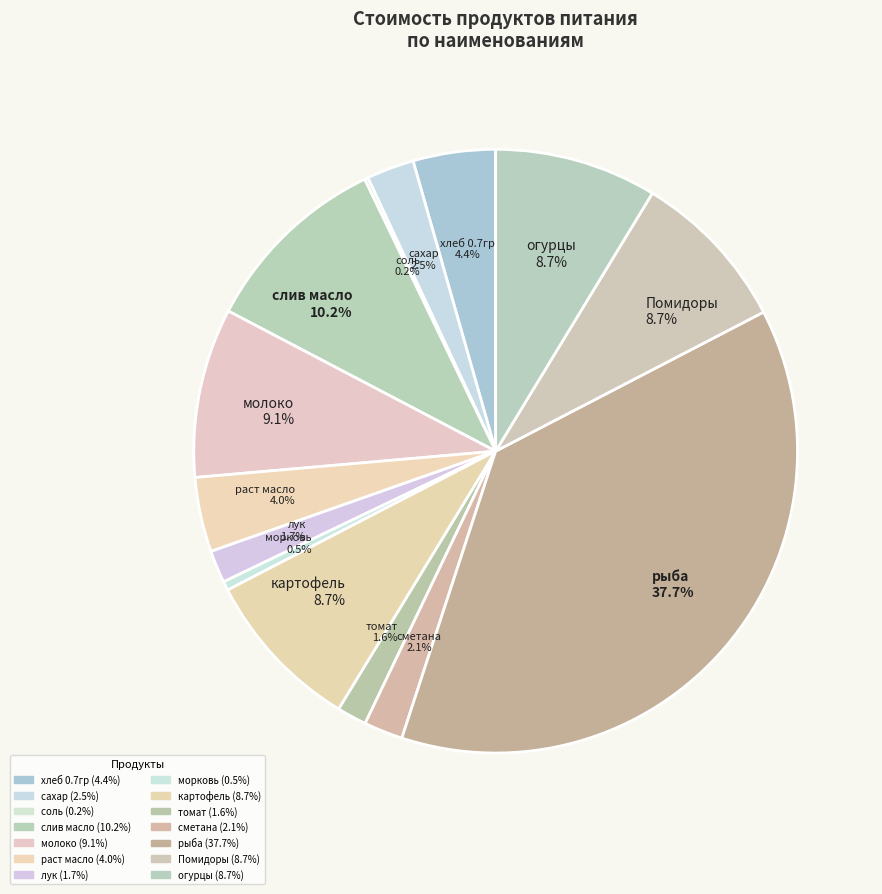

Between огурцы and томат, which is larger?

огурцы